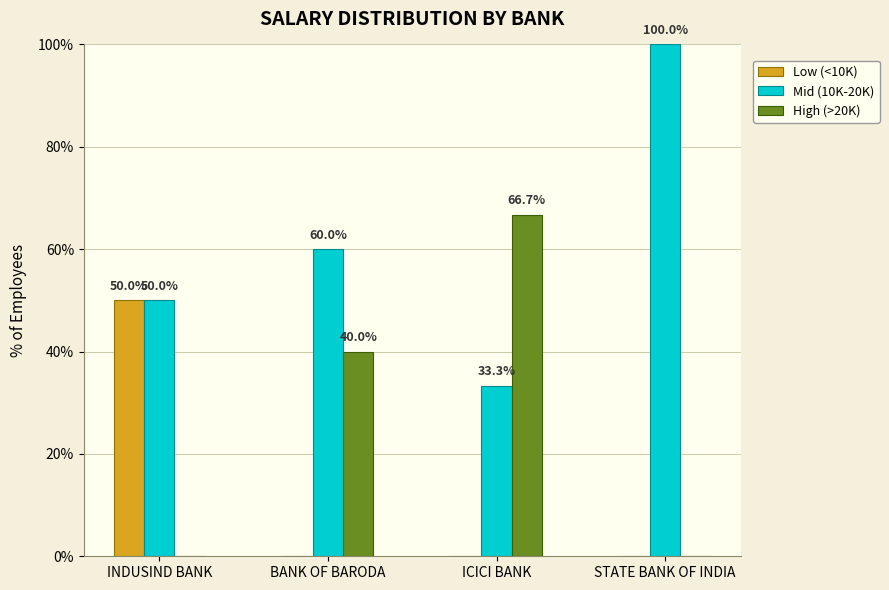

What is the average value of the High (>20K) series?

26.7